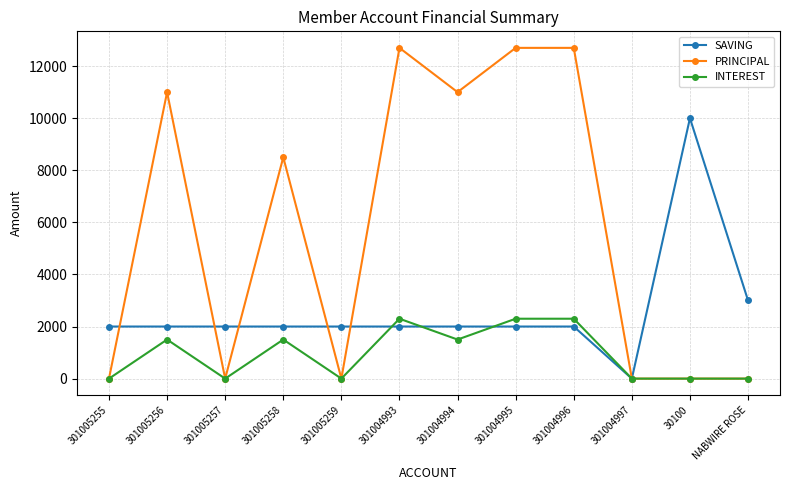

At which label is SAVING closest to 5000?

NABWIRE ROSE